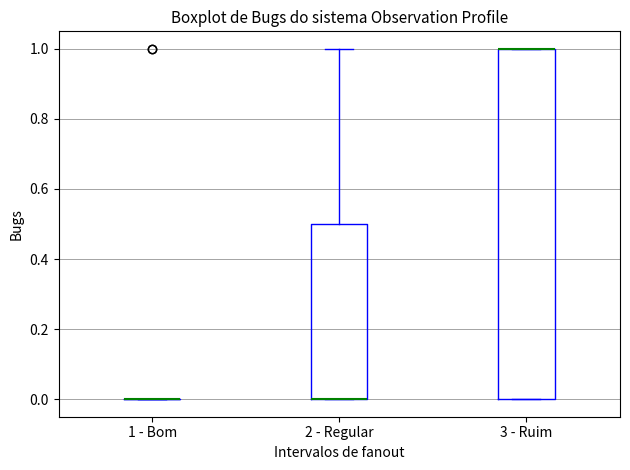

Reading left to right, transcribe this box plot: for each box, give where its median line is, the range the box spans, and where its two whiskers end, as read against the y-axis. The values are not printed on the chart, so give them approximately, as read against the axis.

1 - Bom: box collapsed to a line at 0.0, whiskers 0.0 to 0.0
2 - Regular: median 0.0 (drawn on the box's lower edge), box 0.0 to 0.5, whiskers 0.0 to 1.0
3 - Ruim: median 1.0 (drawn on the box's upper edge), box 0.0 to 1.0, whiskers 0.0 to 1.0